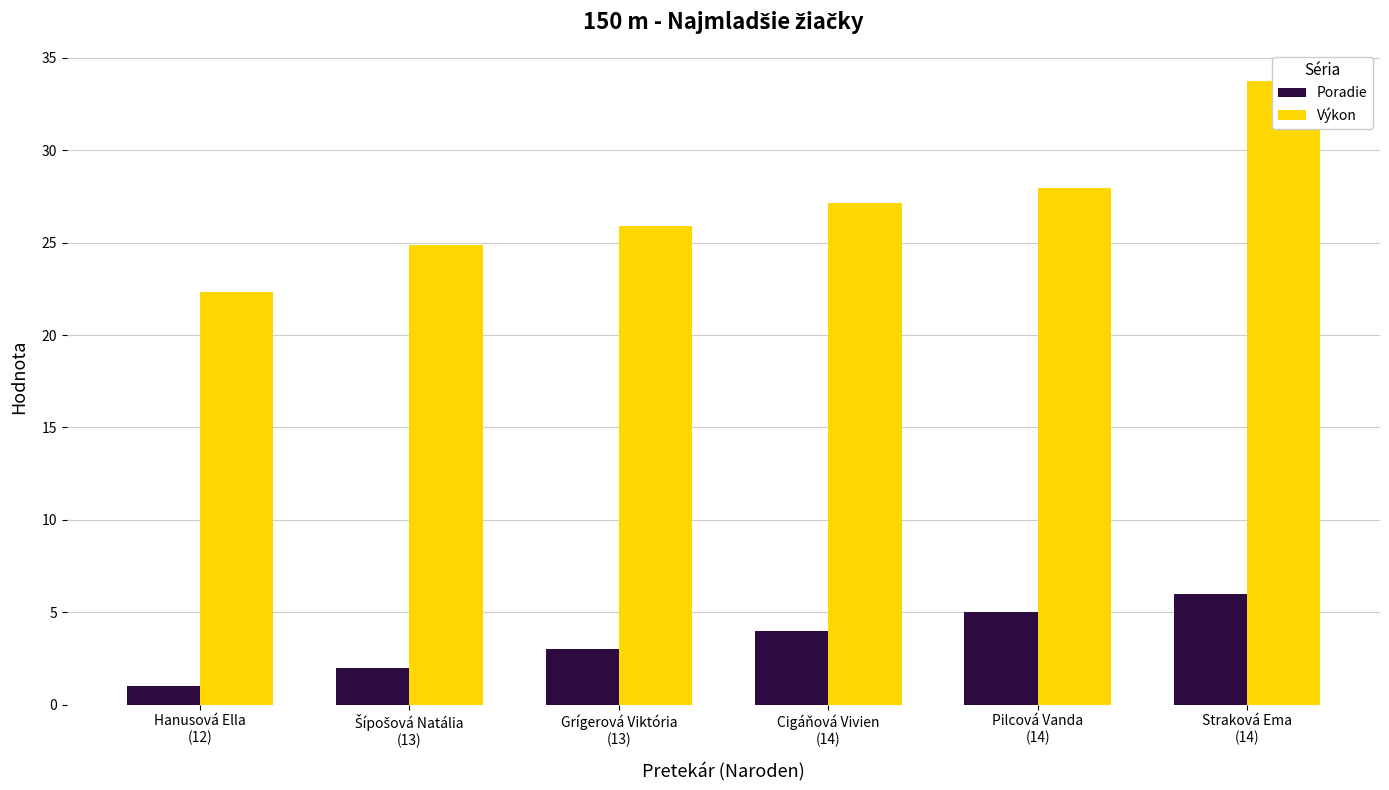

Where is Poradie nearest to the value 3?

Grígerová Viktória
(13)